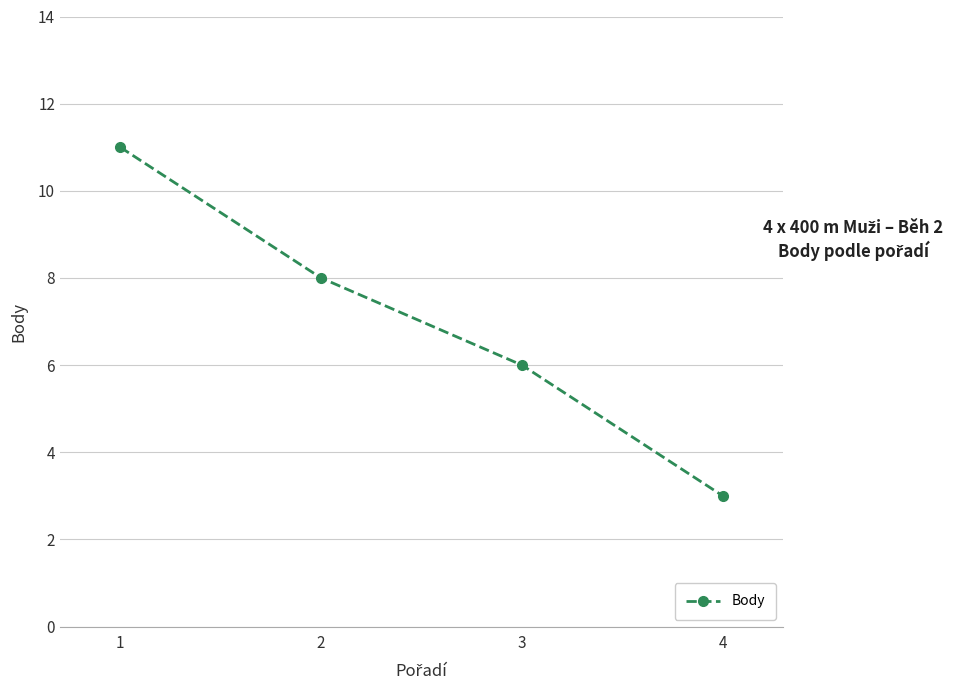

What is the value of the 3rd point from the left?

6